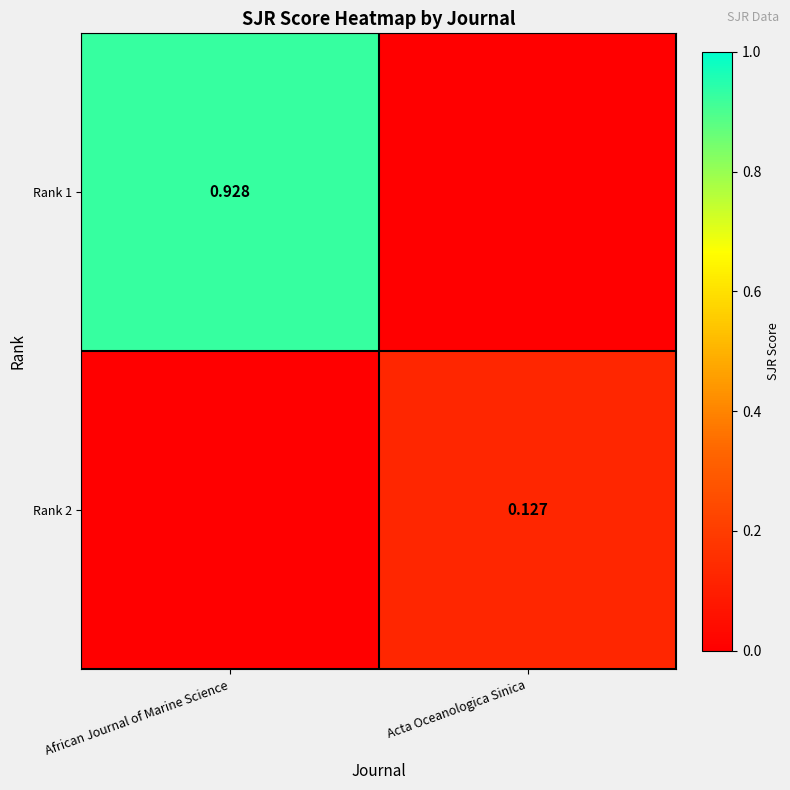

How many series are shown in this chart?

2